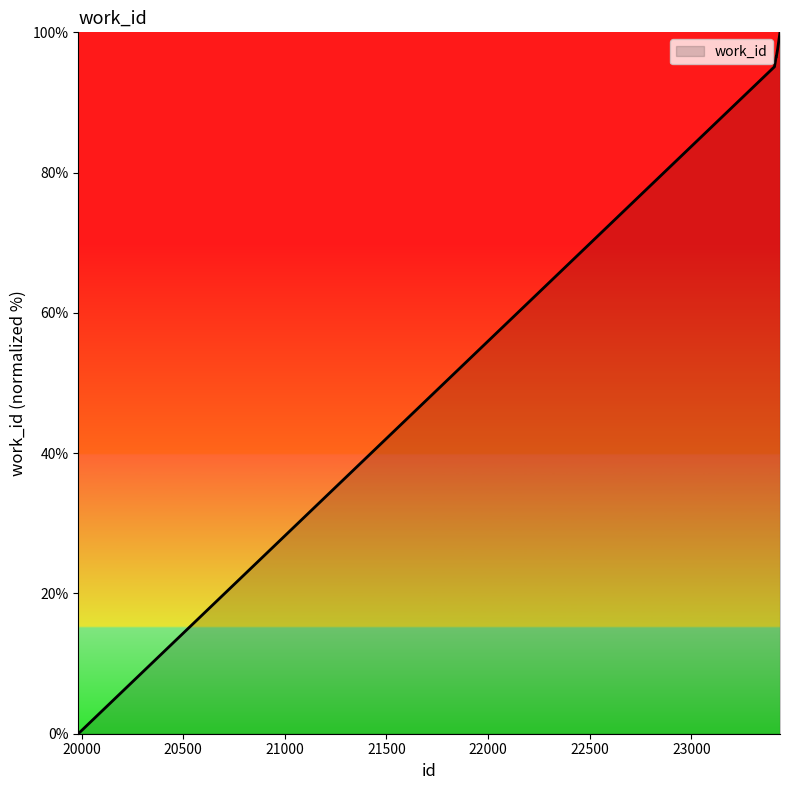

What is the greatest value displayed?

100.0